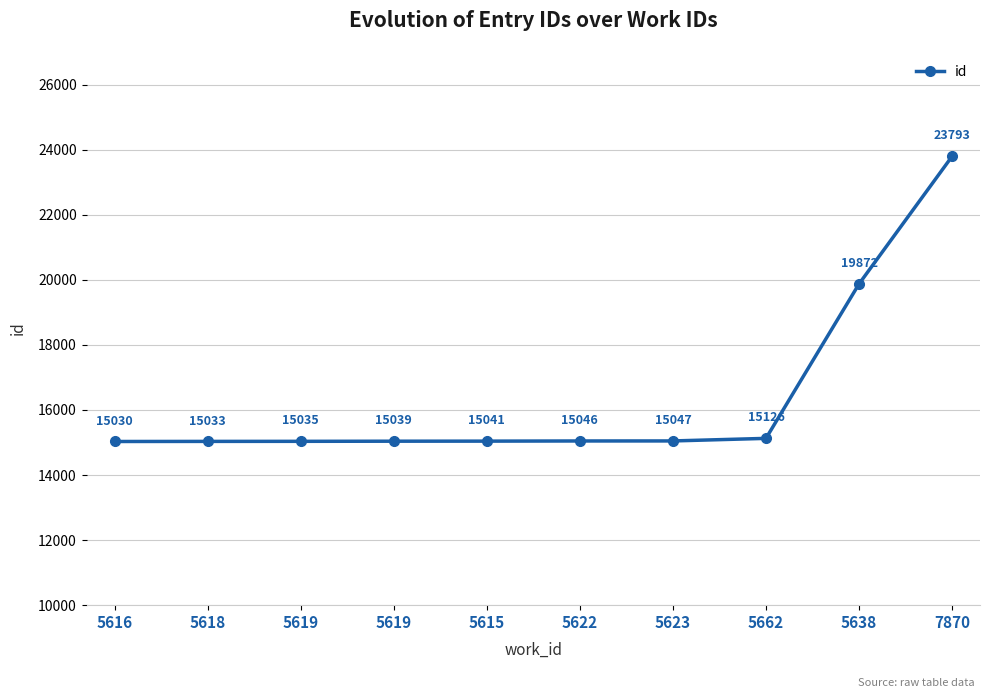

What is the change in value from 5619 to 5615?

+2